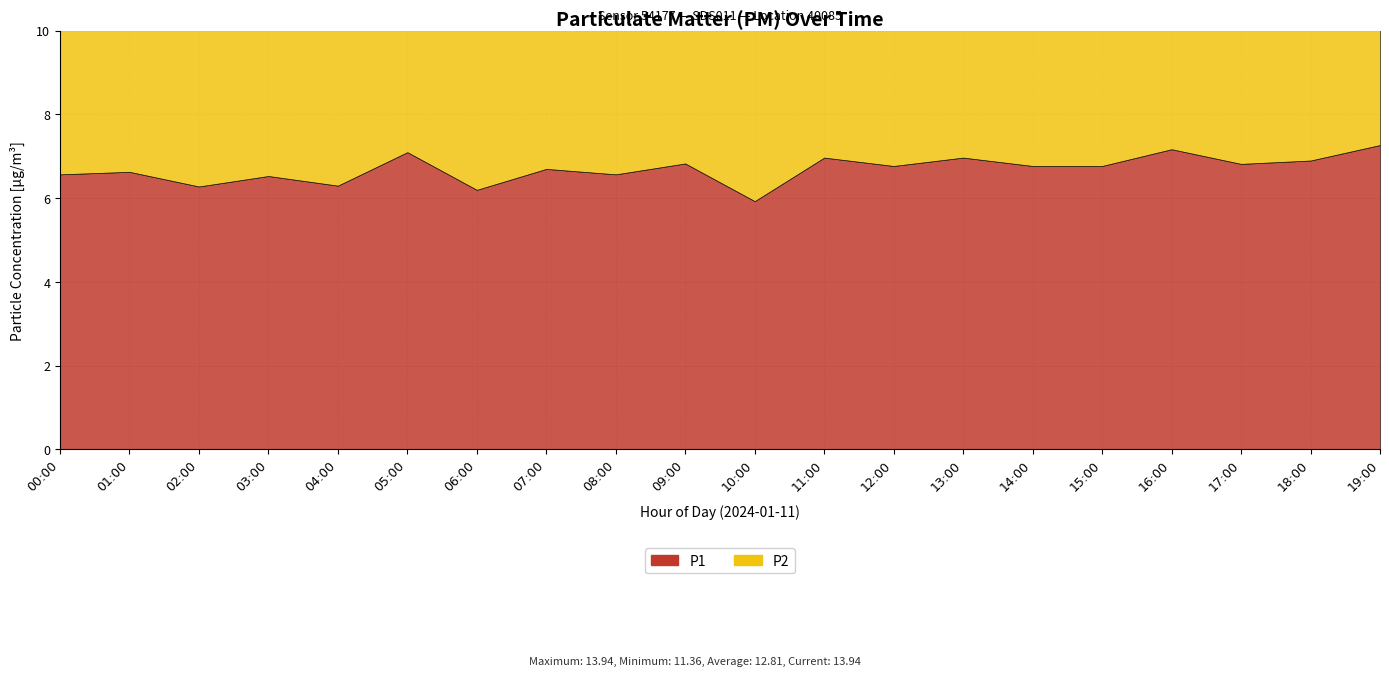

Which series has the largest total across all categories?

P1